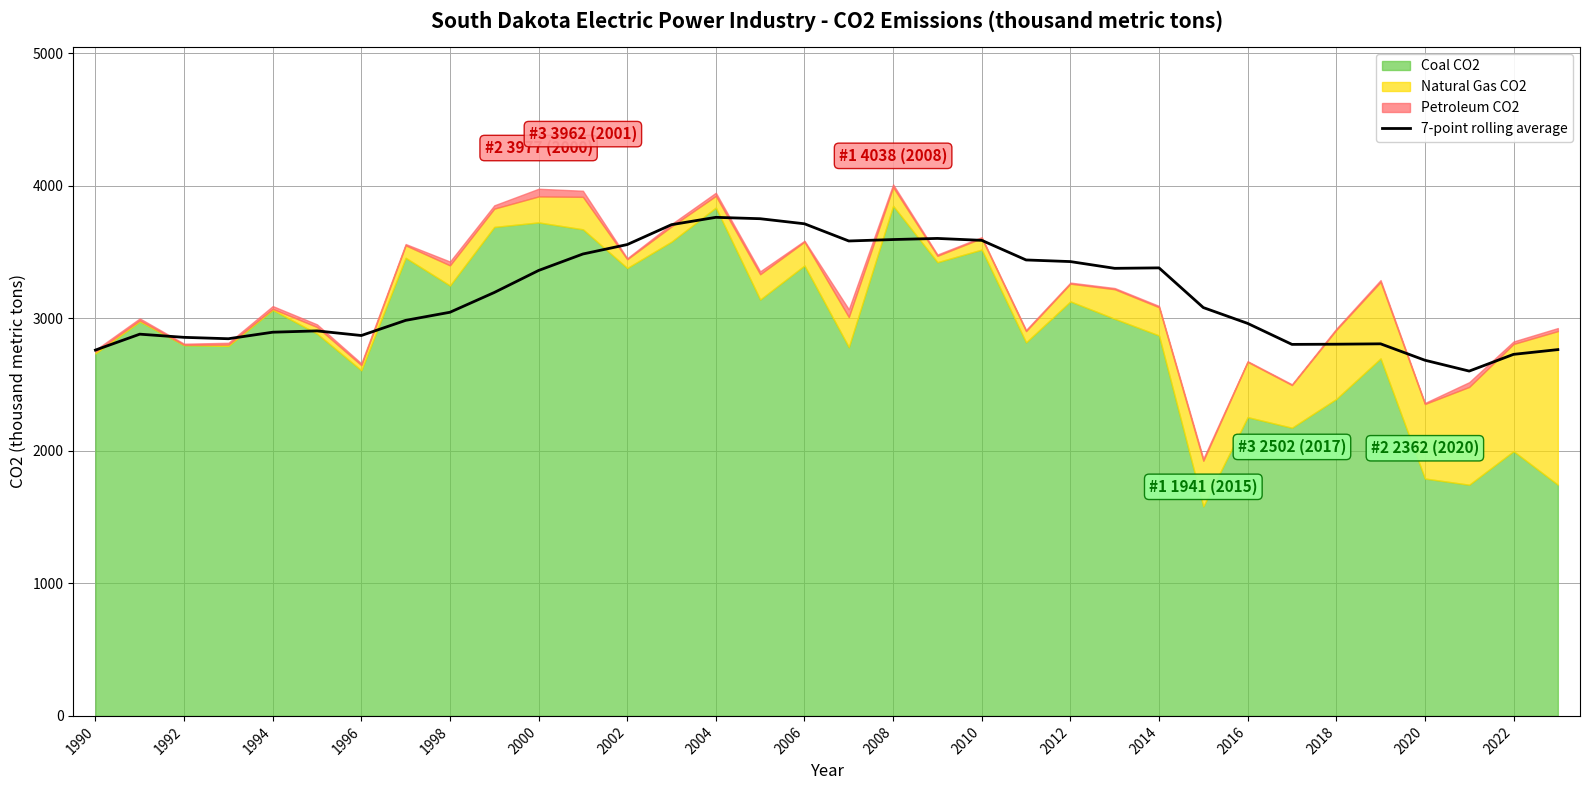

What is the value of the 30th point from the left?

2807.1